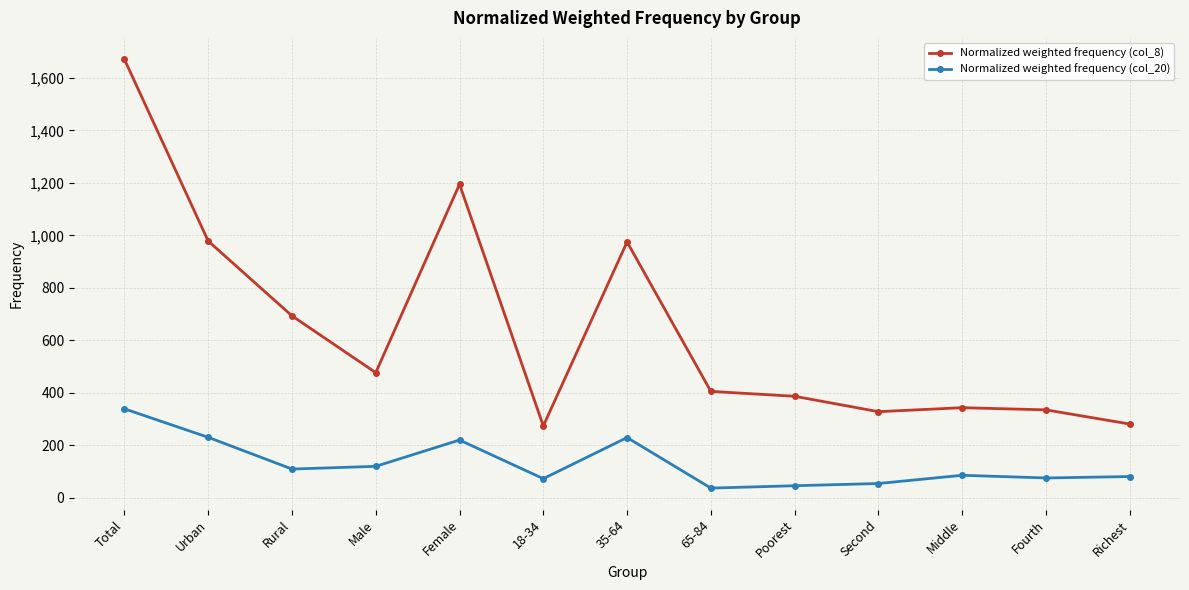

What is the difference between the Normalized weighted frequency (col_20) values at Fourth and Poorest?

29.6